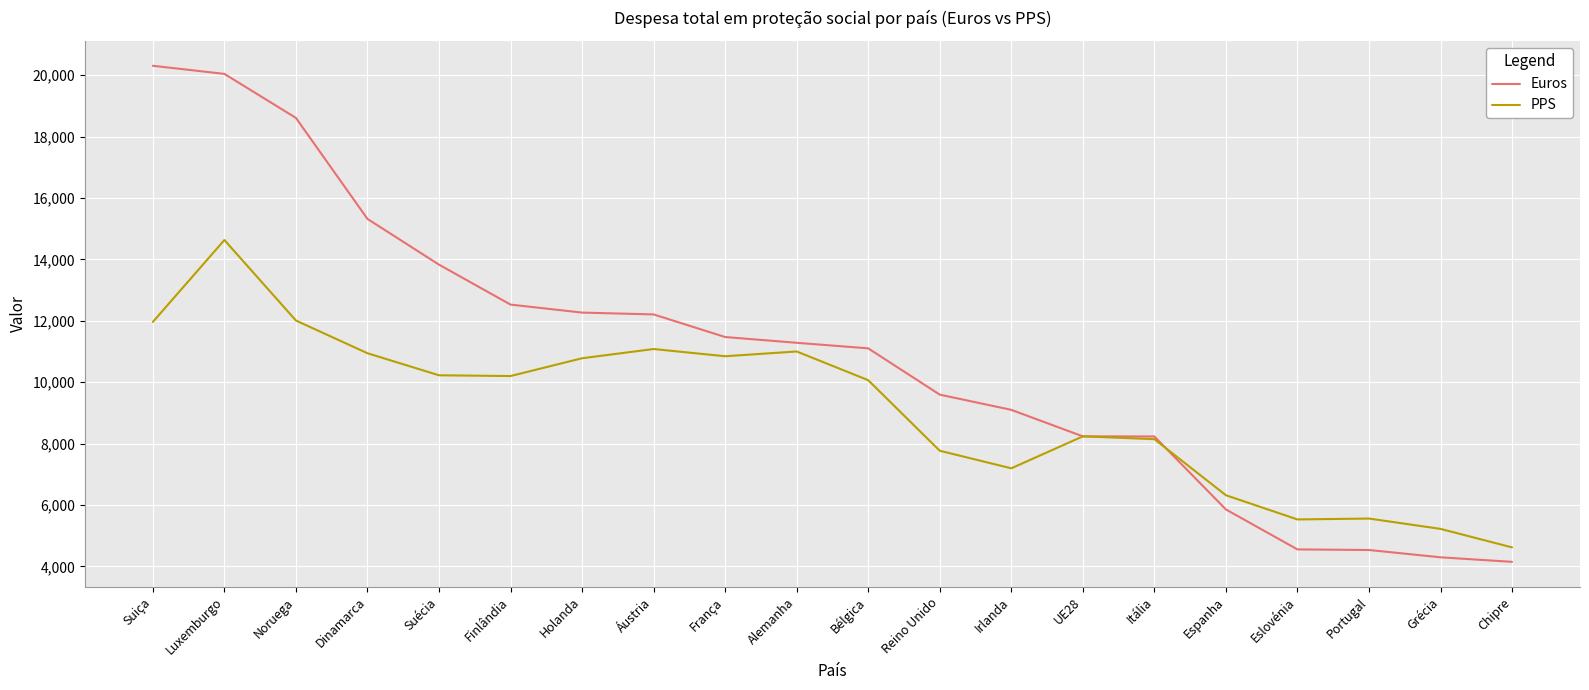

Which series changed the most between Suiça and Portugal?

Euros